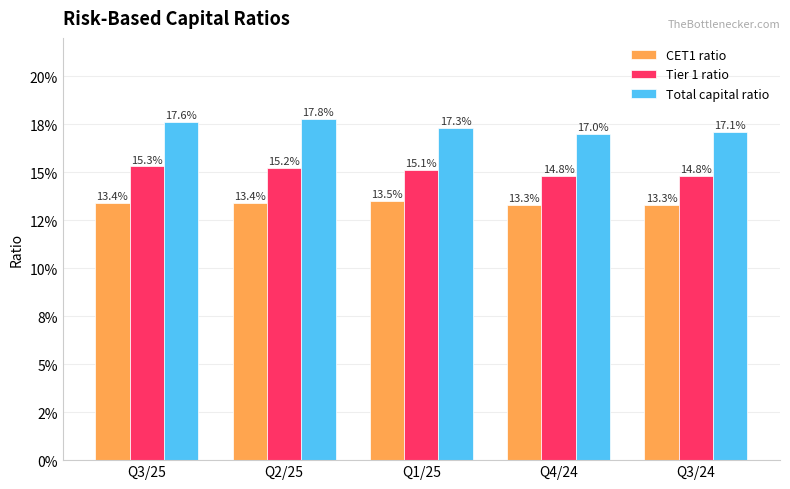

Which category has the highest value in the Tier 1 ratio series?

Q3/25